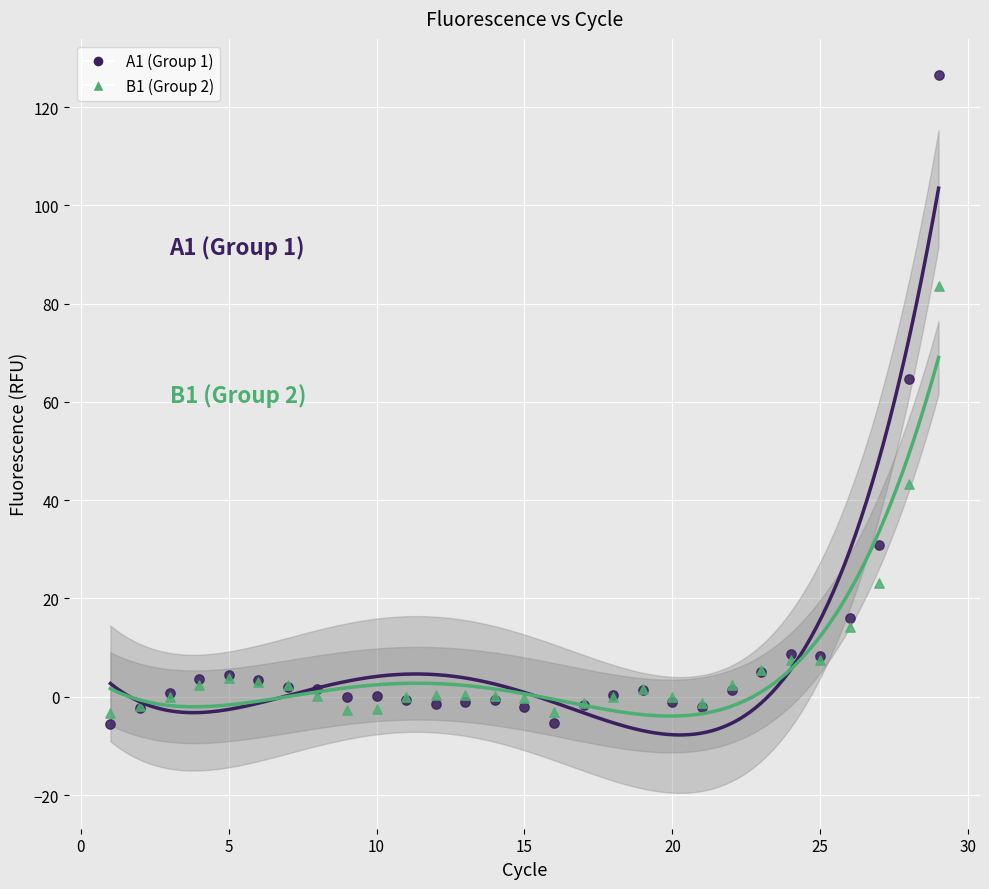

Which series contains the highest Y value?

A1 (Group 1)